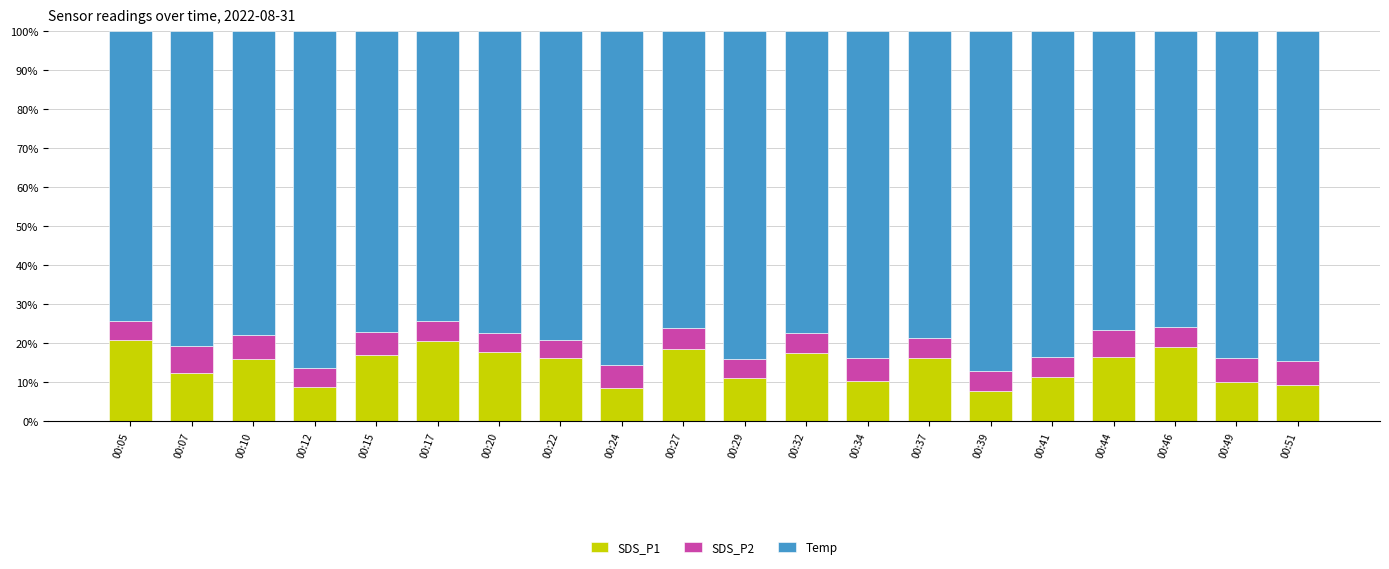

True or false: SDS_P1 has a value of 17.5 at 00:32.

True